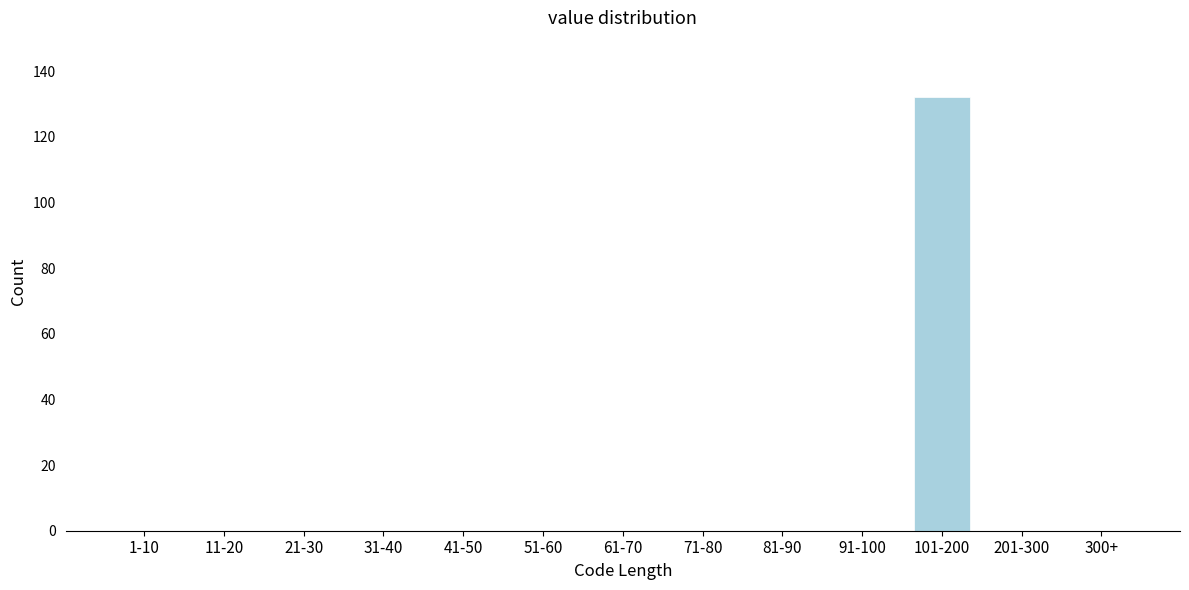

Reading left to right, what are all the values shown in this chart?

1-10=0	11-20=0	21-30=0	31-40=0	41-50=0	51-60=0	61-70=0	71-80=0	81-90=0	91-100=0	101-200=132	201-300=0	300+=0